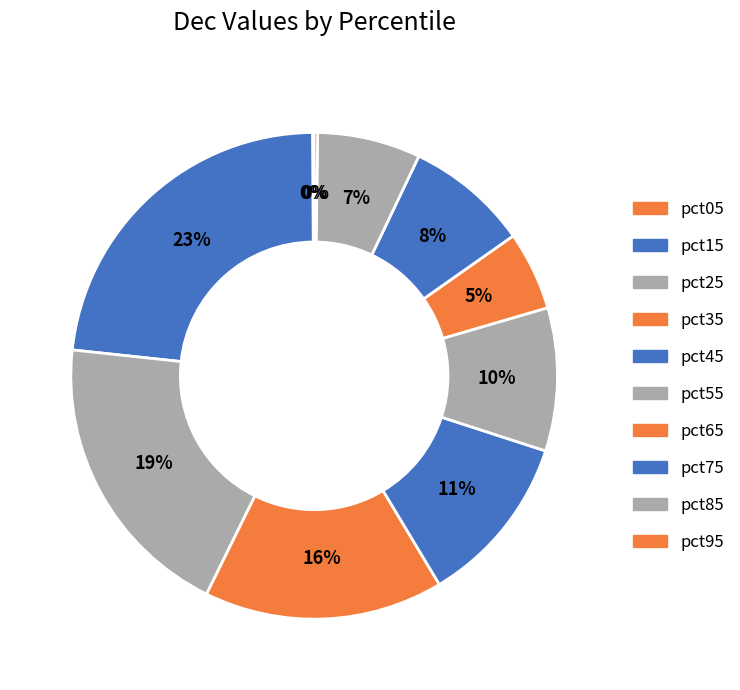

Rank the categories by value from lowest to highest.

pct05, pct95, pct65, pct85, pct75, pct55, pct45, pct35, pct25, pct15